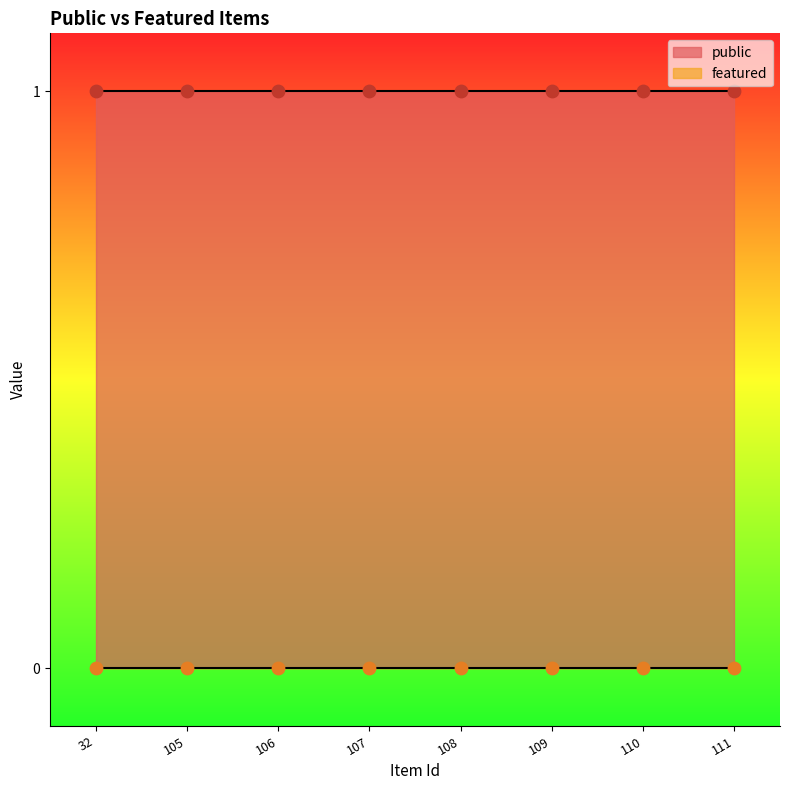

What is the total value across all series at 111?

1